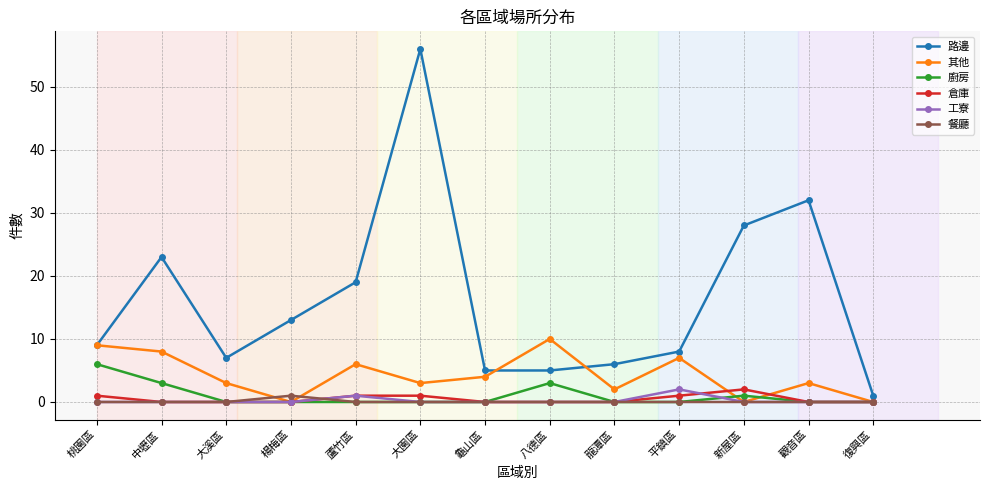

What is the label of the 10th point from the left?

平鎮區